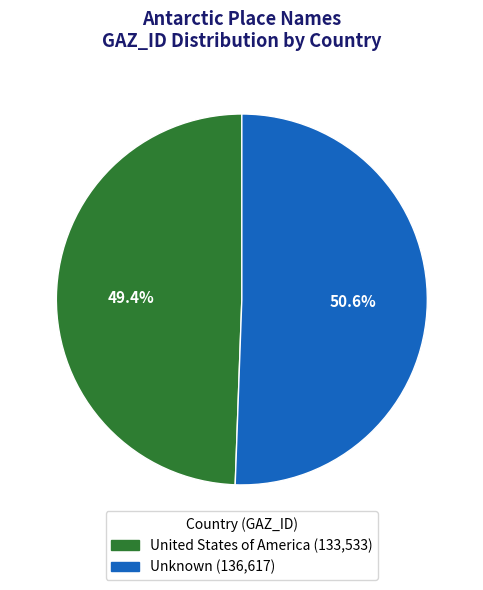

To the nearest percent, what portion does United States of America represent?

49%